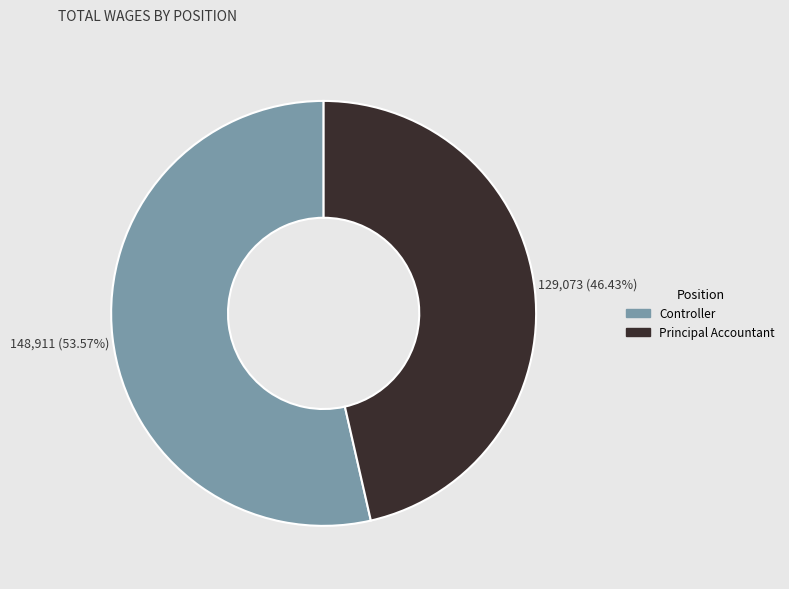

Is there any slice that represents more than half of the pie?

Yes